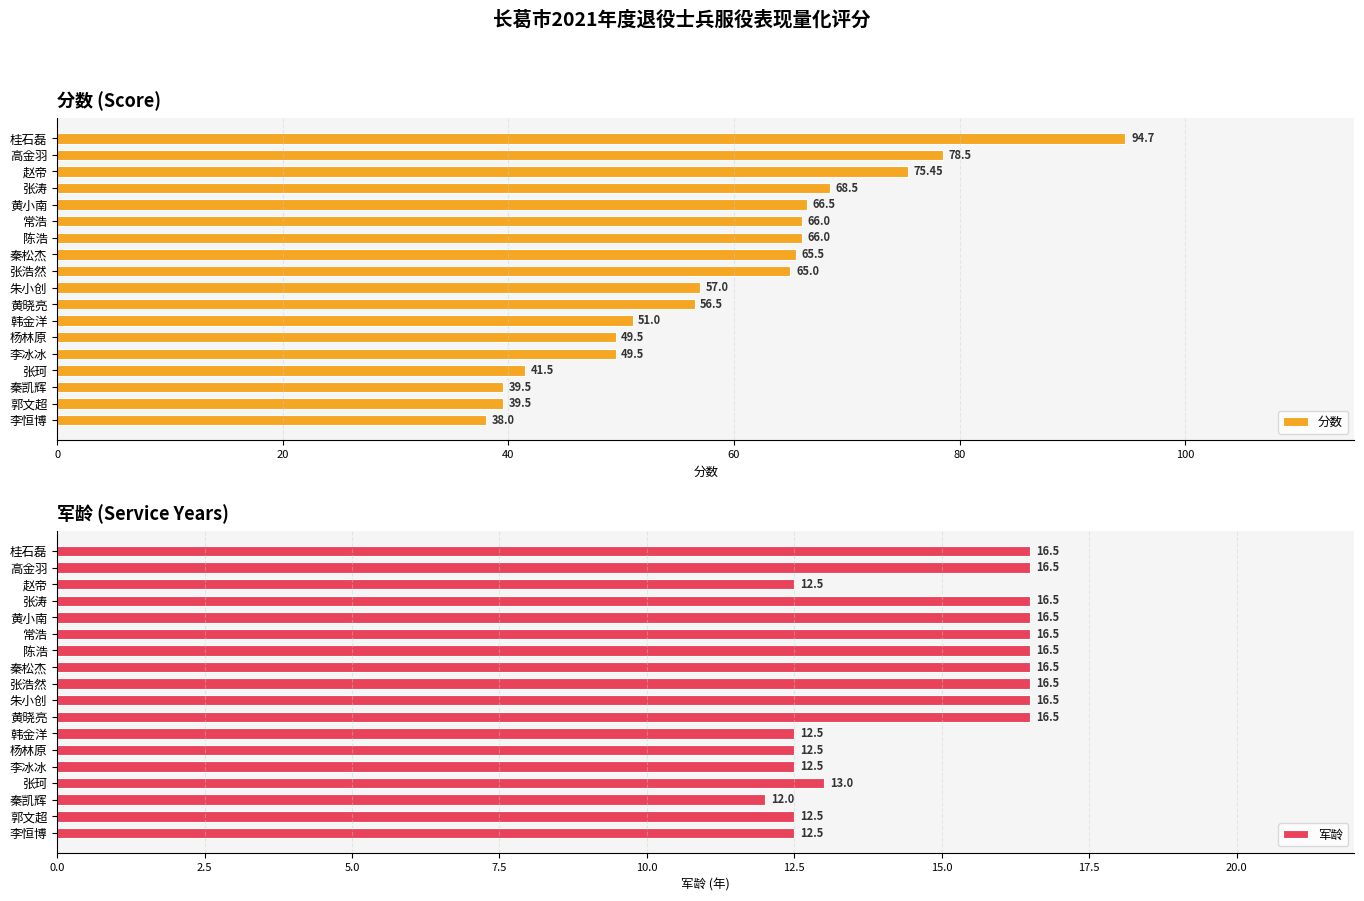

How many groups of bars are there?

18